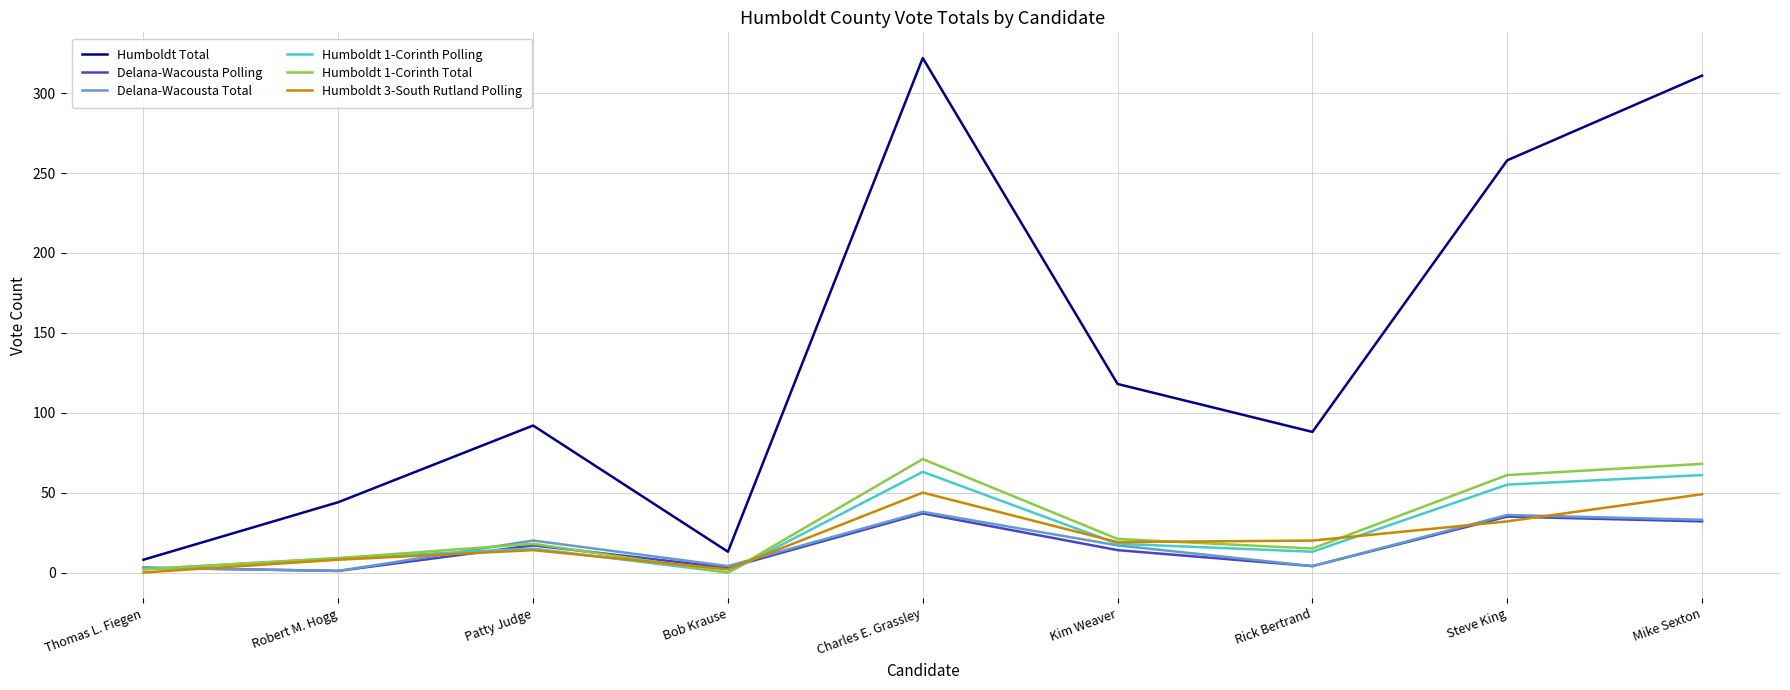

In Delana-Wacousta Total, how many points are higher than both neighbors (excluding endpoints)?

3